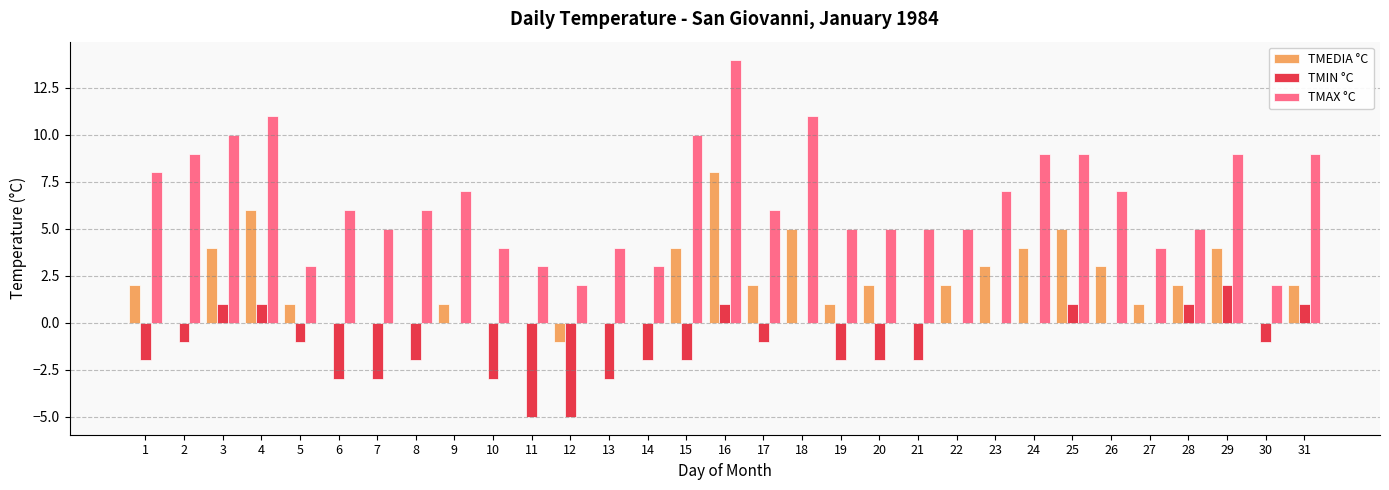

The TMIN °C series shows -2 at 20. True or false?

True